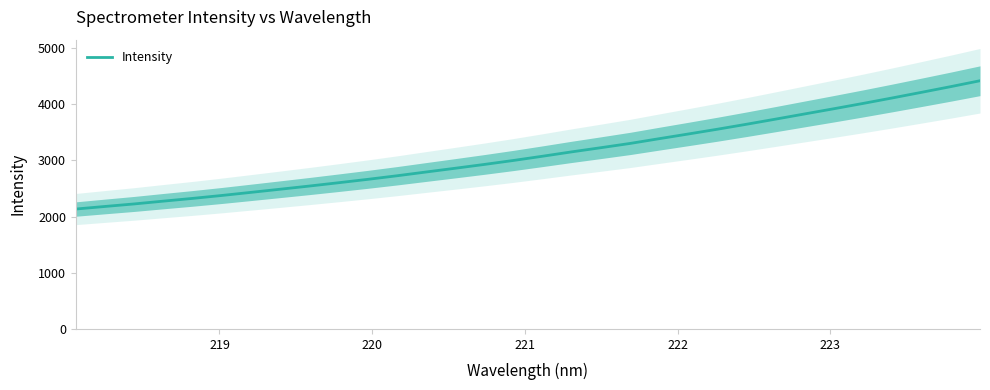

What is the maximum value for Intensity?

4415.3